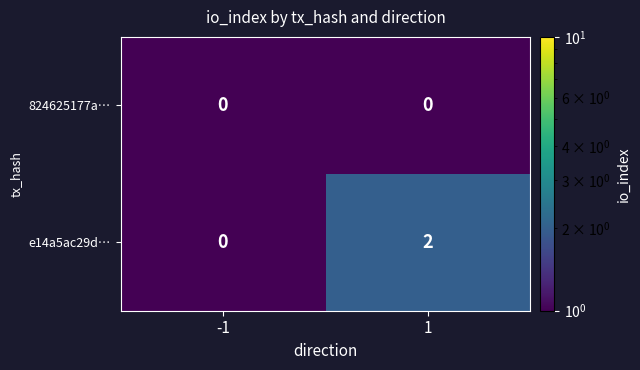

List the series in order of their peak value, highest first.

e14a5ac29d…, 824625177a…